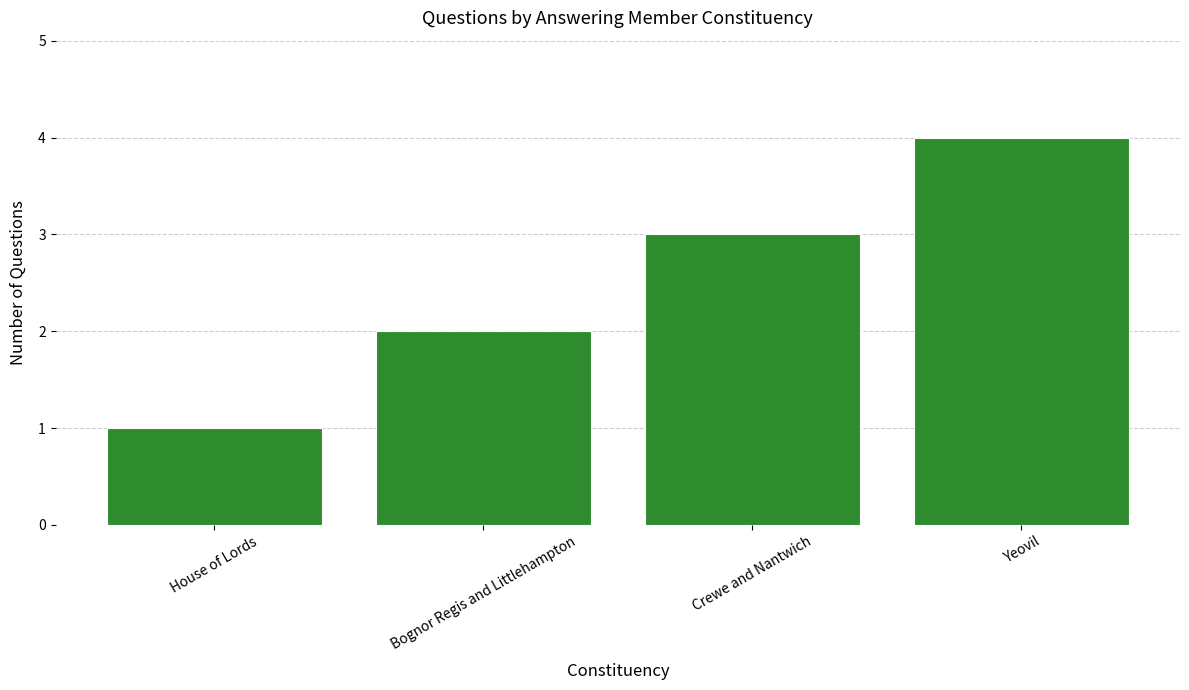

How many distinct data groups are displayed?

1